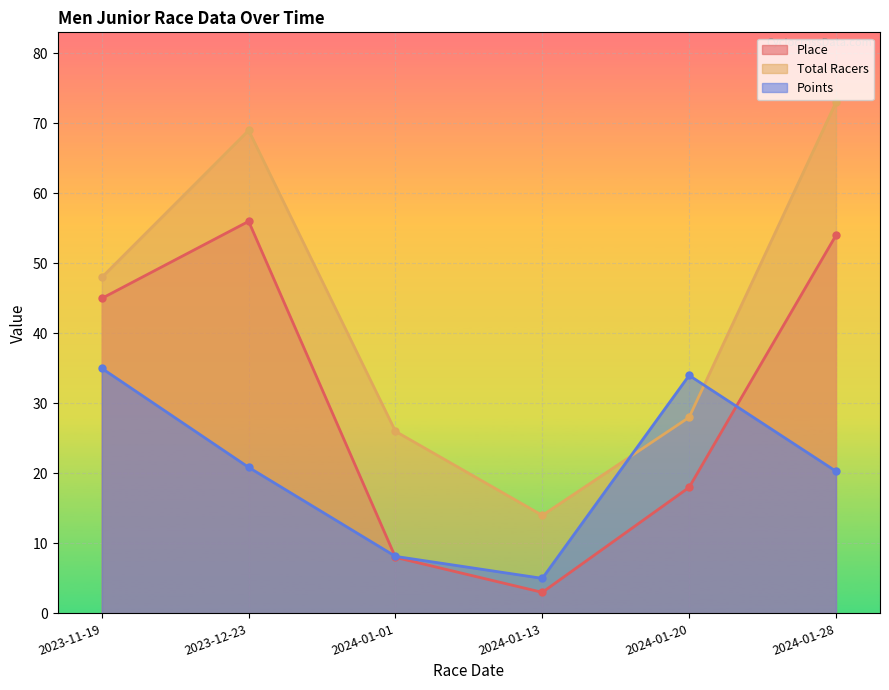

What are all the series names shown in the legend?

Place, Total Racers, Points